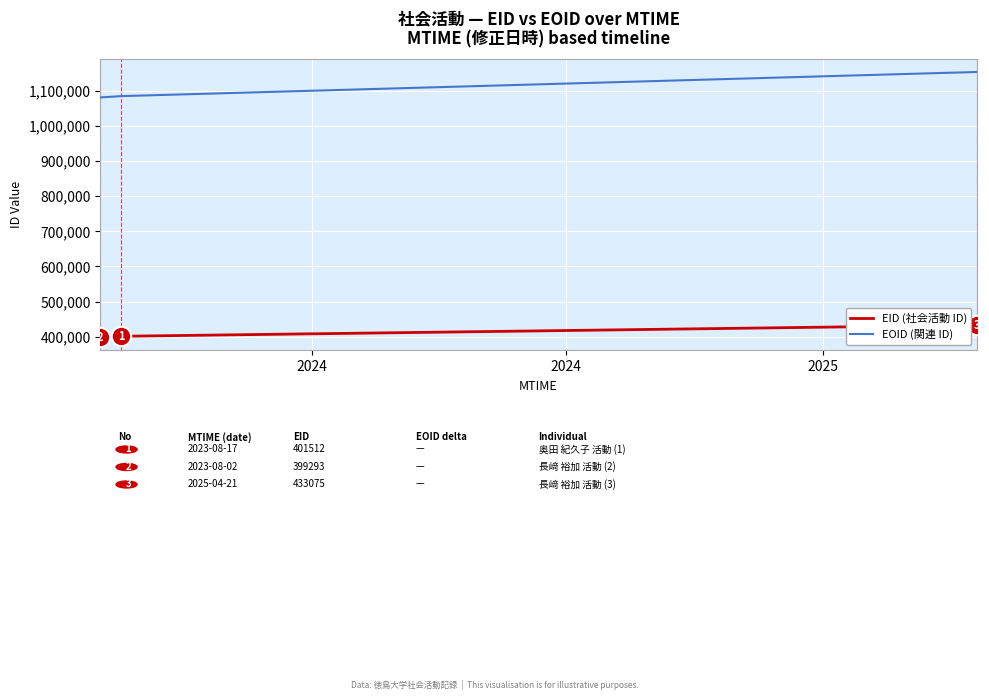

True or false: EOID (関連 ID) and EID (社会活動 ID) intersect in this chart.

False